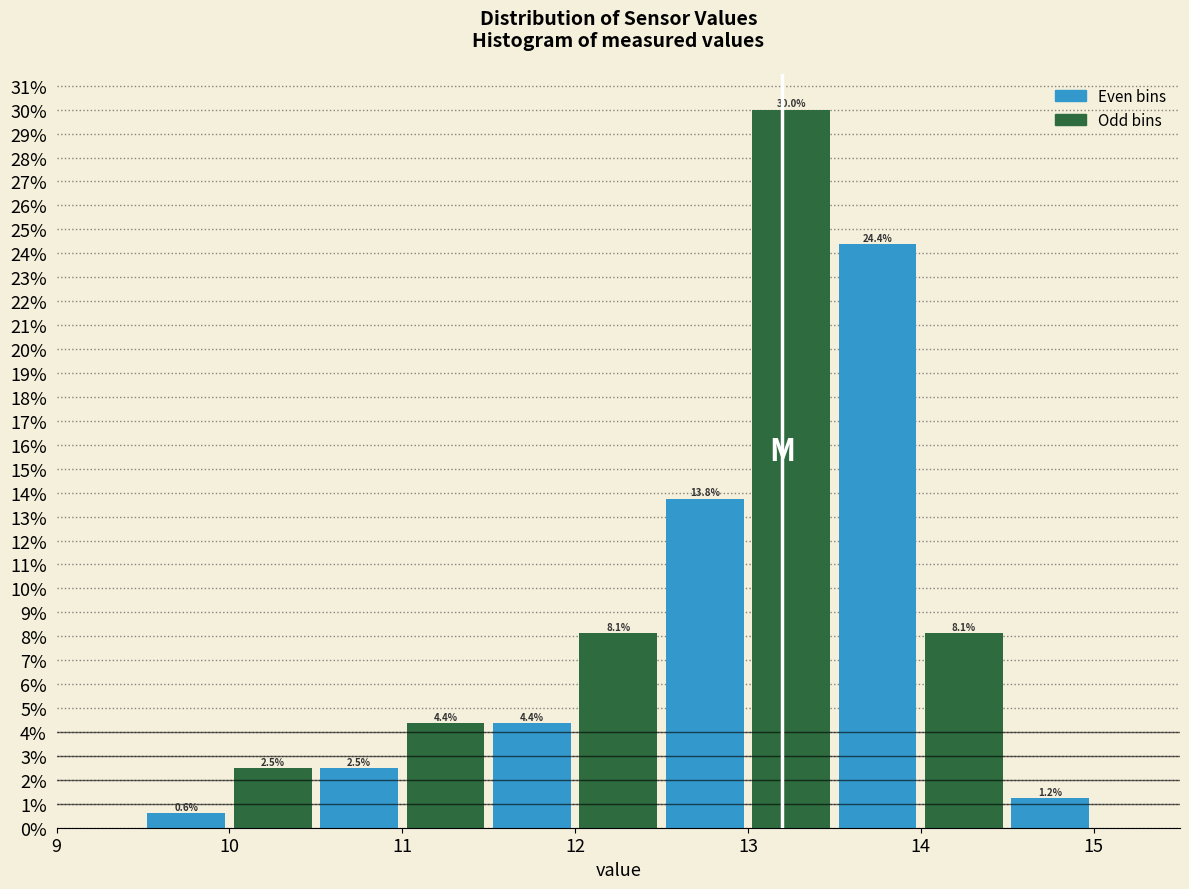

Which range on the x-axis has the tallest bar?

13.0 to 13.5